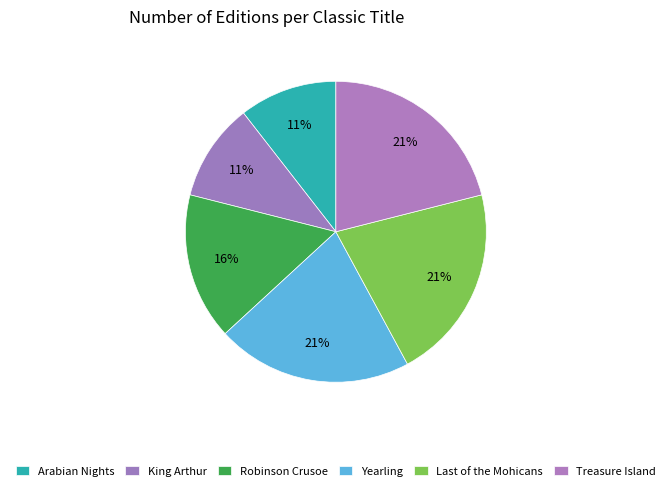

Count the number of slices in the pie.

6